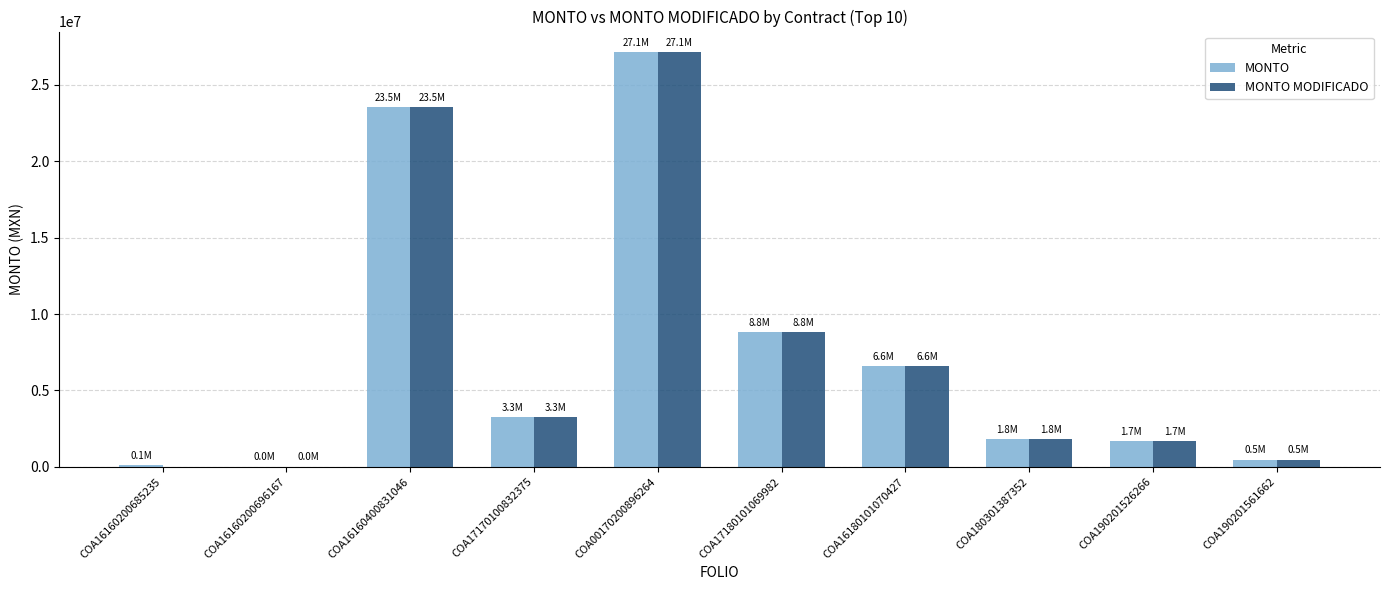

Which category has the highest value across all series?

COA00170200896264